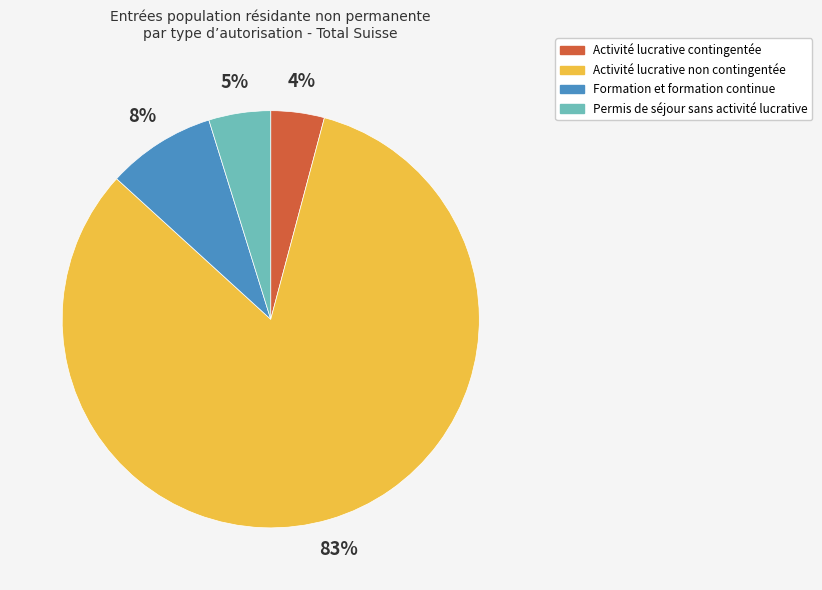

Which has a higher value, Activité lucrative non contingentée or Activité lucrative contingentée?

Activité lucrative non contingentée